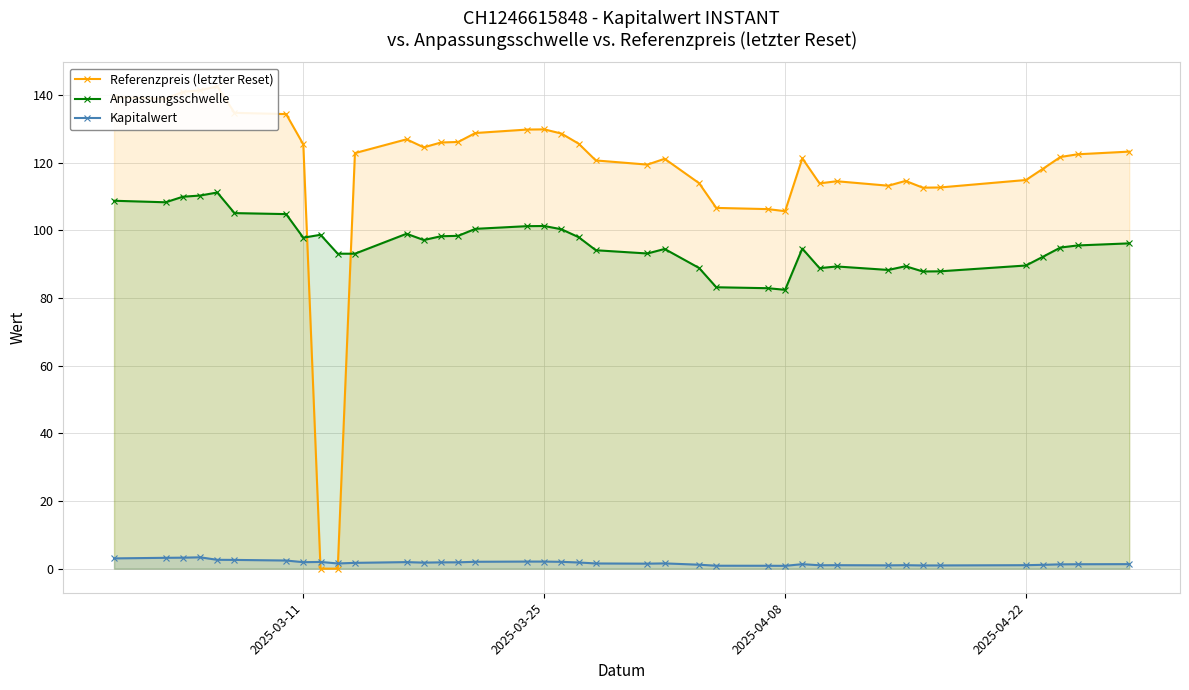

How many interior local peaks does the Referenzpreis (letzter Reset) series have?

7